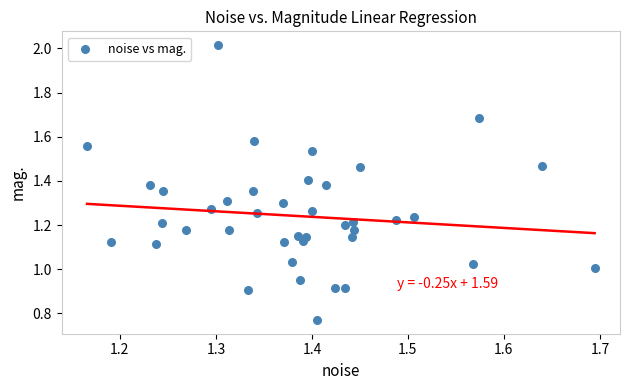

What is the range of X values (max minus min)?

0.5